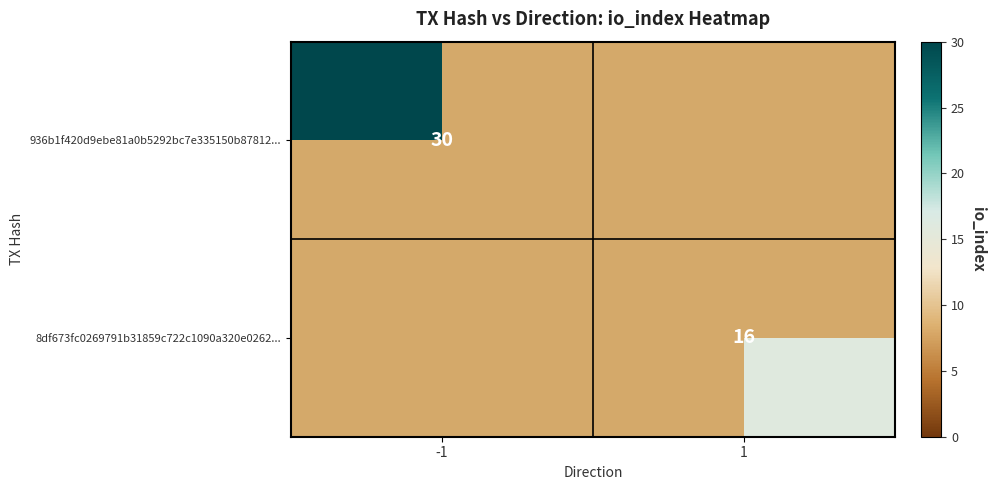

Rank the series at -1 from lowest to highest value.

8df673fc0269791b31859c722c1090a320e0262..., 936b1f420d9ebe81a0b5292bc7e335150b87812...